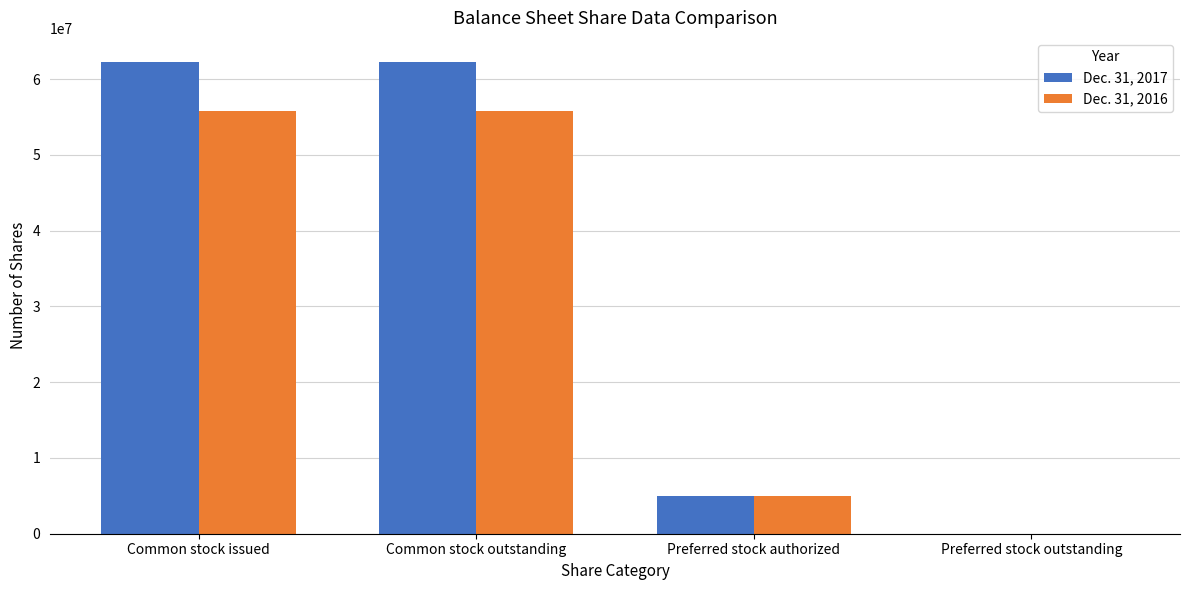

Is it true that Dec. 31, 2016 equals 55768414 at Common stock issued?

True